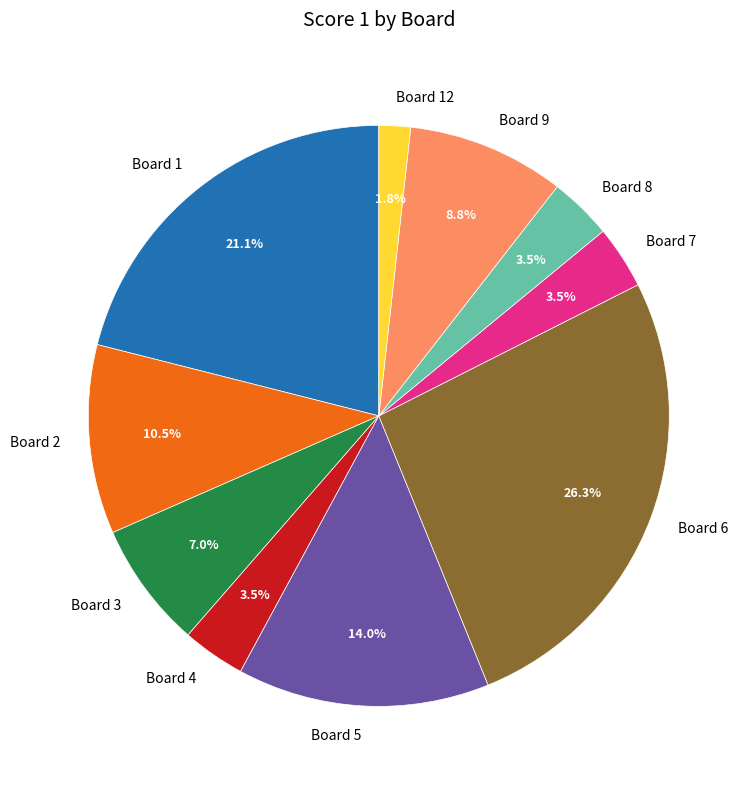

Approximately how many times larger is the value at Board 9 compared to Board 4?

2.5